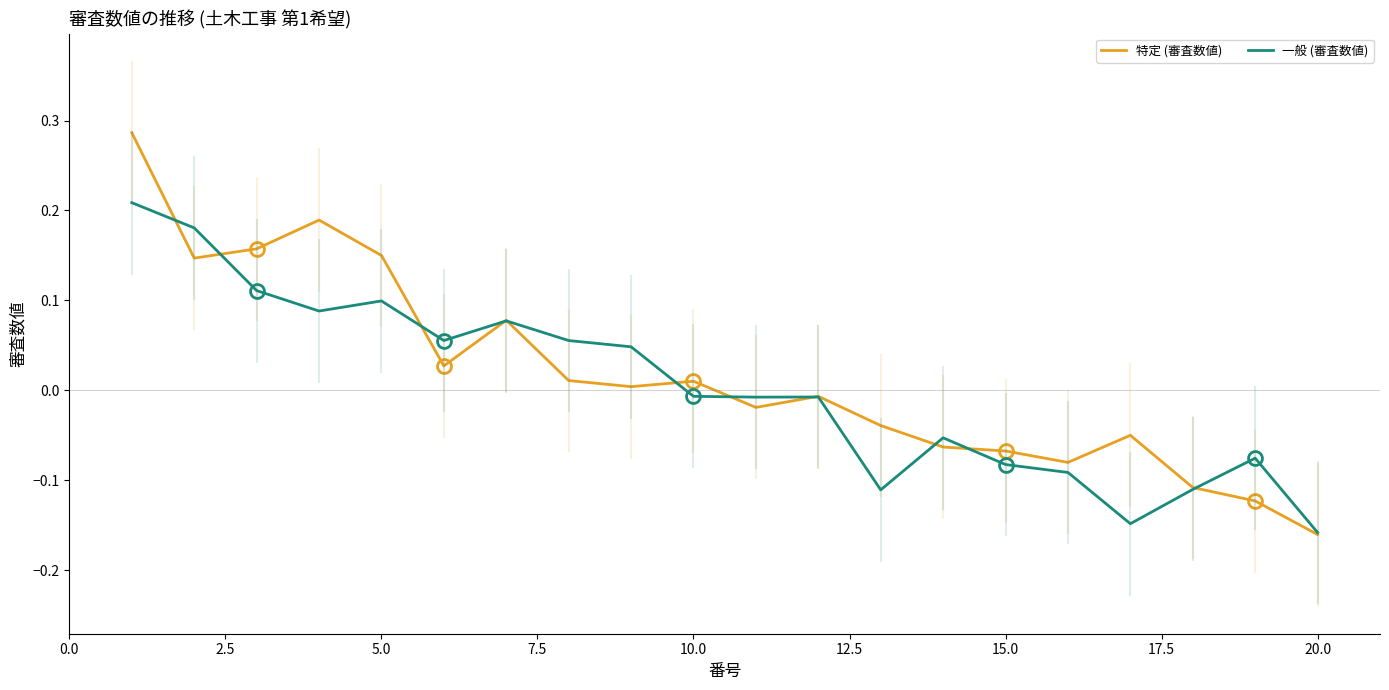

What is the approximate value of 特定 (審査数値) at 5.0?

0.2